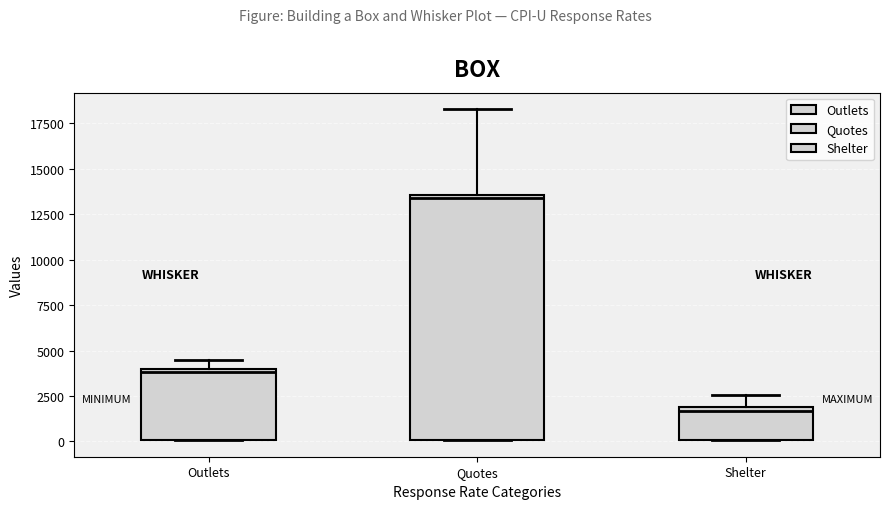

Reading left to right, transcribe this box plot: for each box, give where its median line is, the range the box spans, and where its two whiskers end, as read against the y-axis. The values are not printed on the chart, so give them approximately, as read against the axis.

Outlets: median 4000 (just below the box's upper edge), box 0 to 4000, whiskers 0 to 4500
Quotes: median 13500 (just below the box's upper edge), box 0 to 13500, whiskers 0 to 18500
Shelter: median 1500, box 0 to 2000, whiskers 0 to 2500